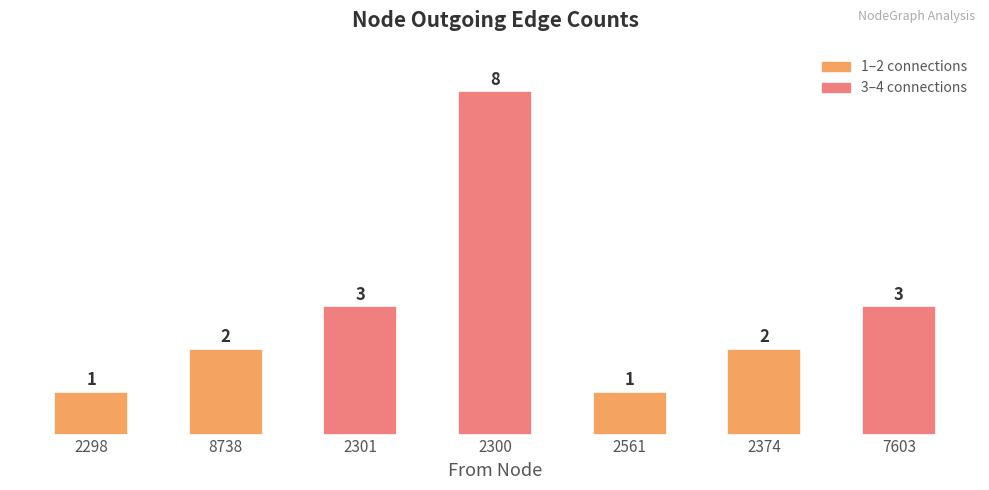

What is the value of the 7th bar from the left?

3